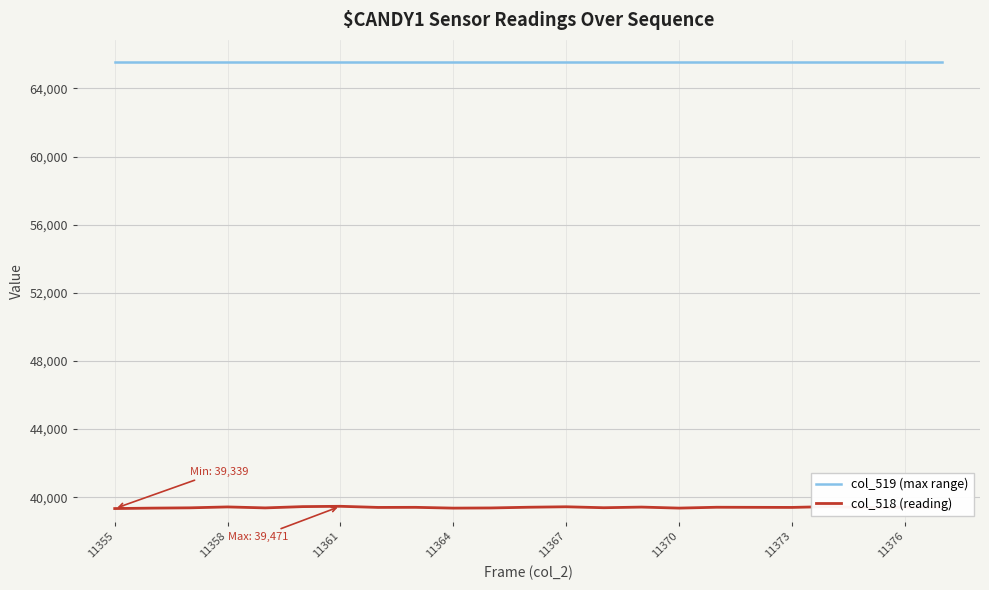

Rank the series by their maximum value, from lowest to highest.

col_518 (reading), col_519 (max range)